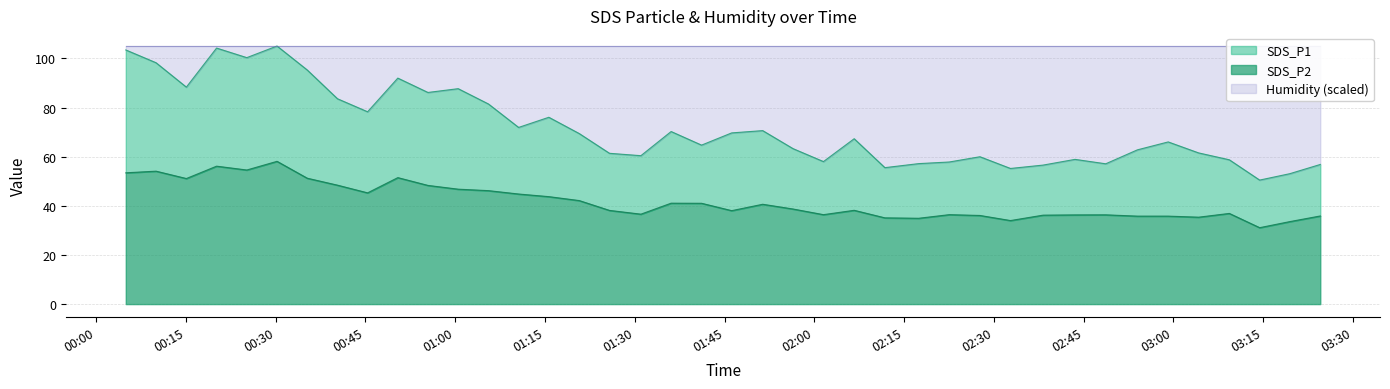

What is the average value of the SDS_P1 series?

71.9